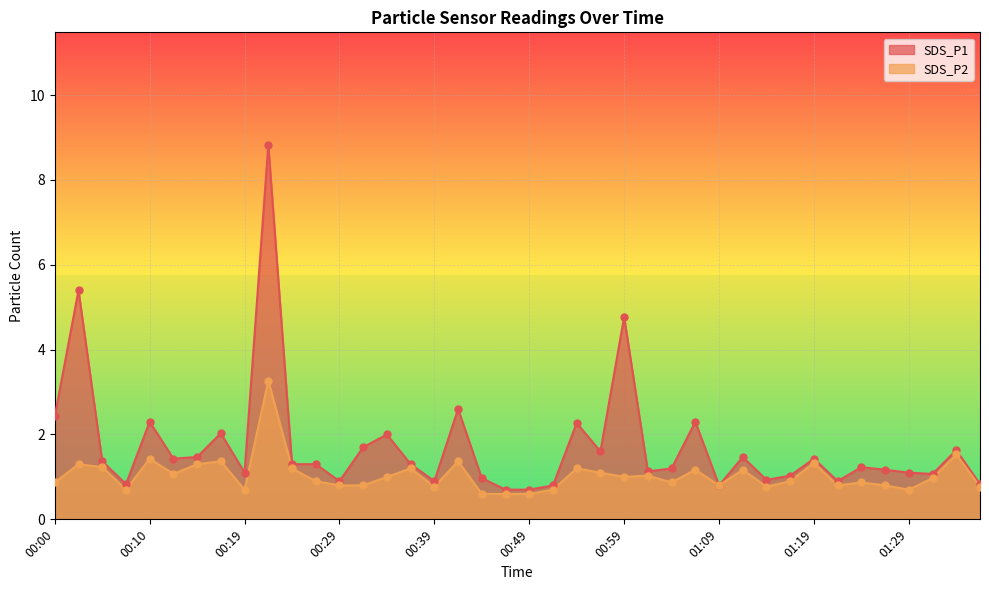

At how many categories does at least one series exceed 2?

9